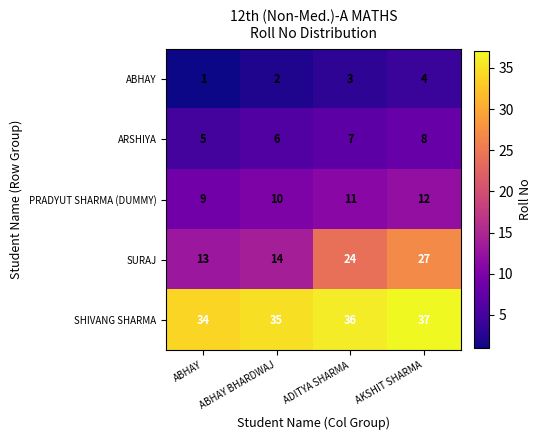

Rank the series by their maximum value, from highest to lowest.

SHIVANG SHARMA, SURAJ, PRADYUT SHARMA (DUMMY), ARSHIYA, ABHAY